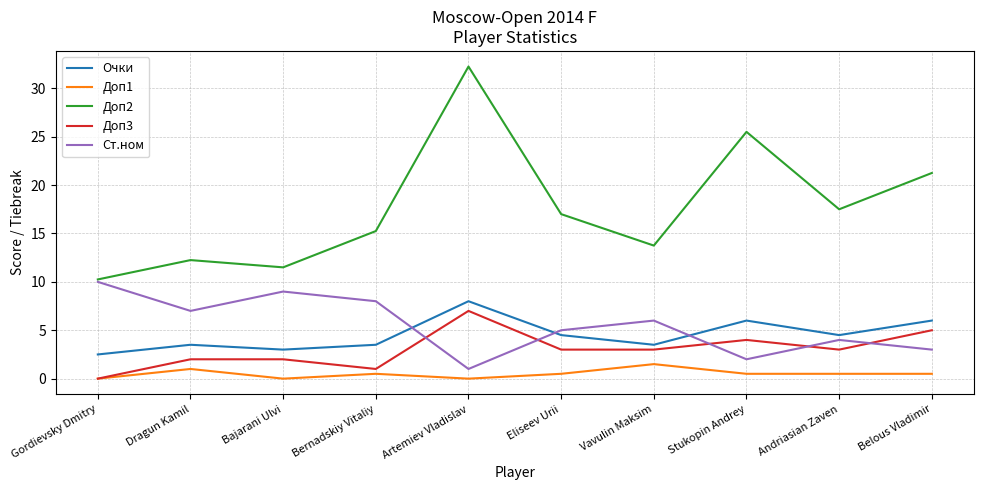

Which series has the widest spread of values?

Доп2